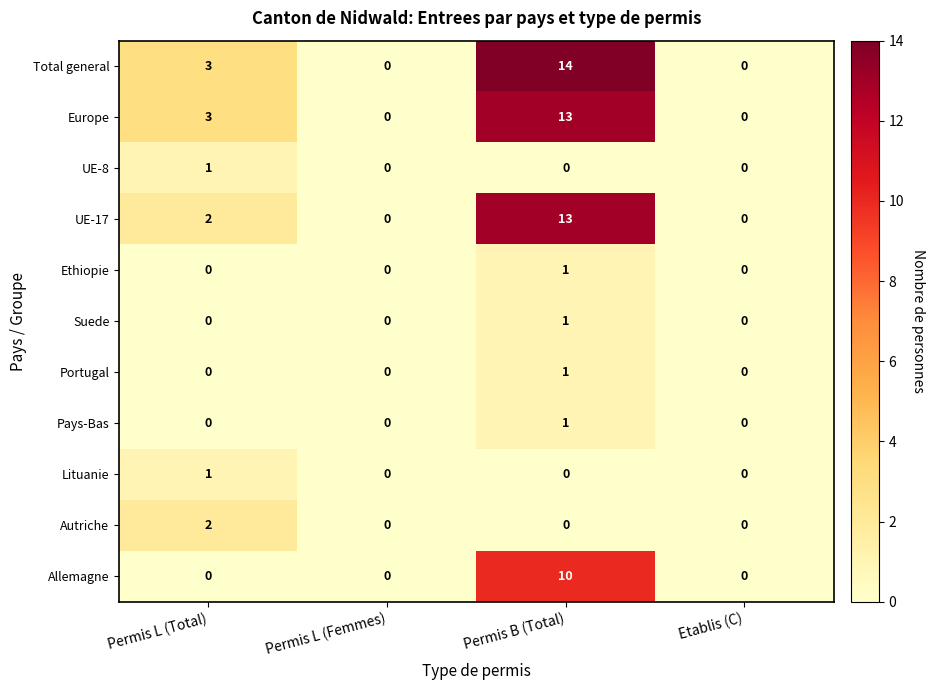

True or false: Europe has a value of 0 at Etablis (C).

True